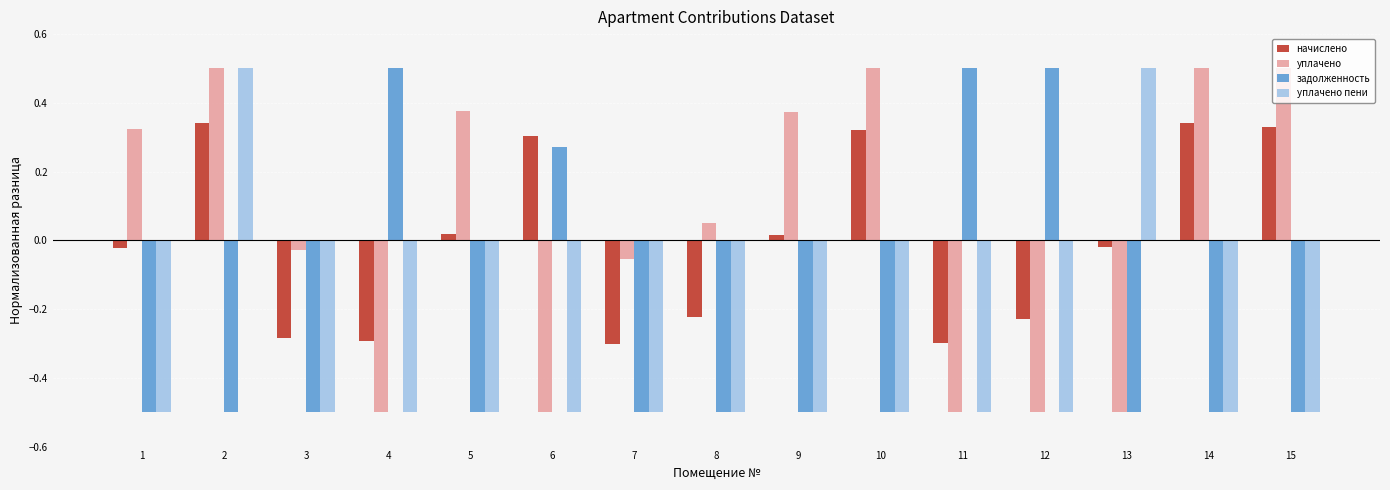

What is the sum of all задолженность values?

-3.7